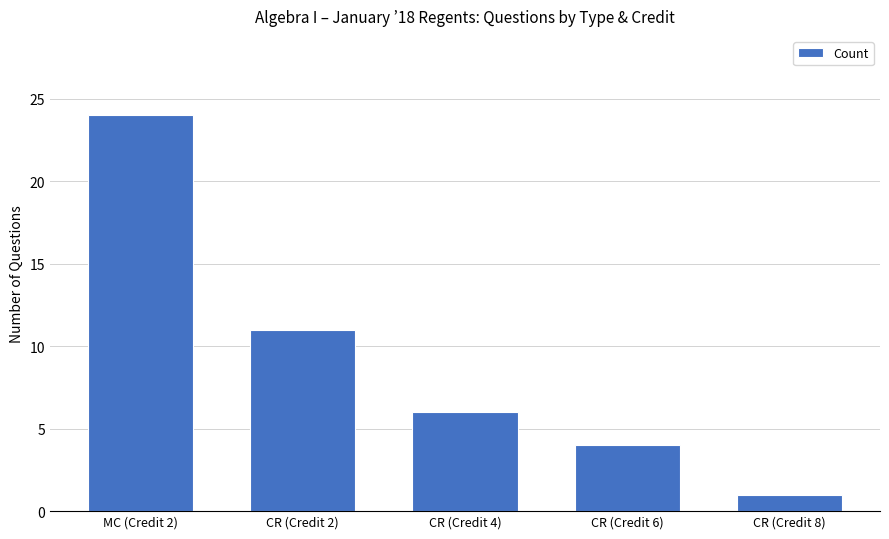

True or false: the data shows 17 at CR (Credit 2).

False